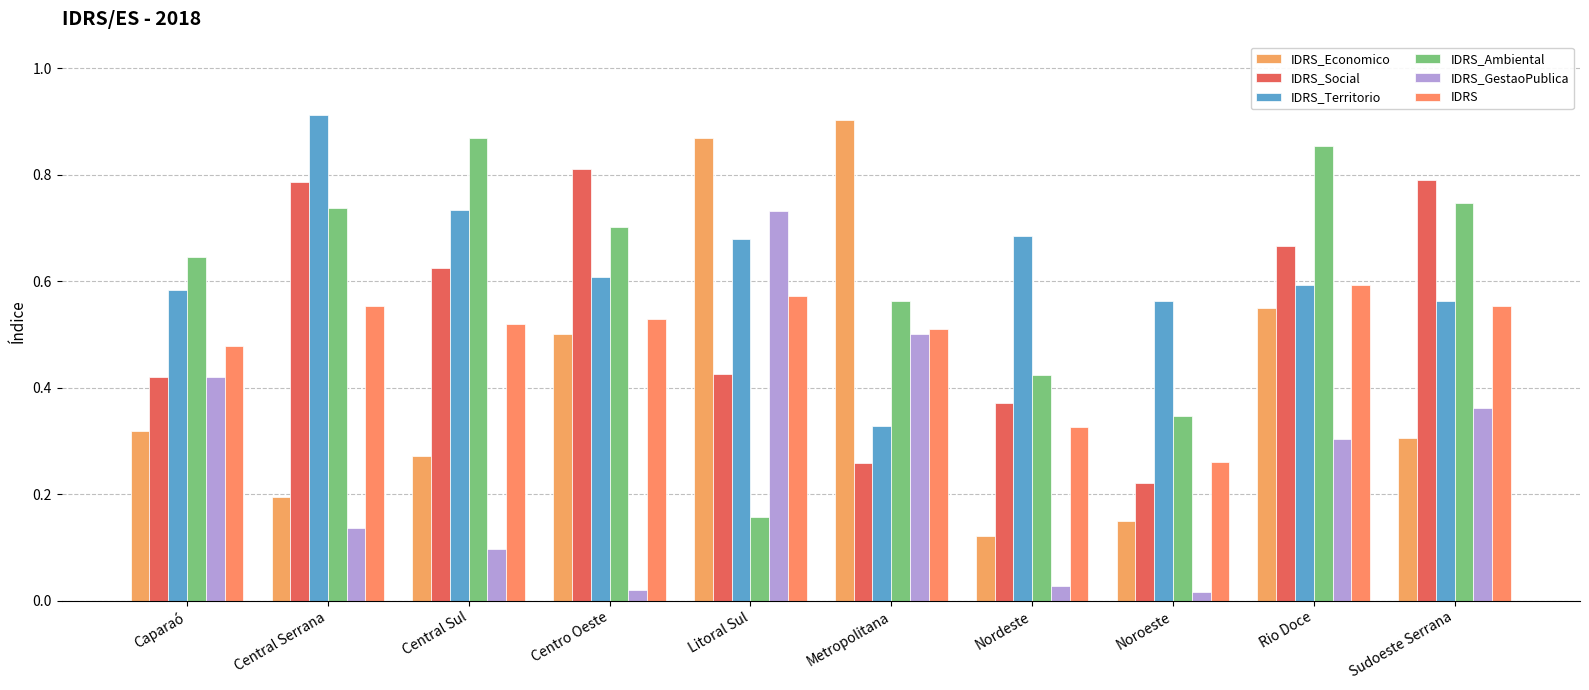

What is the total value across all series at Central Serrana?

3.3